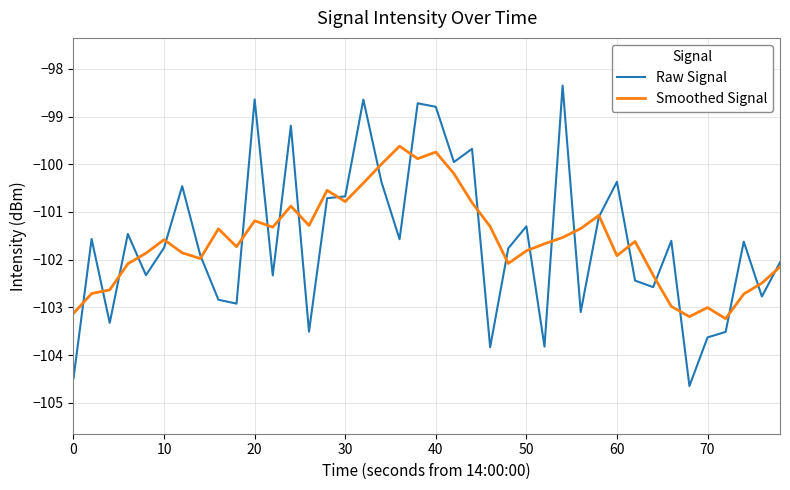

What is the greatest value displayed?

-98.4